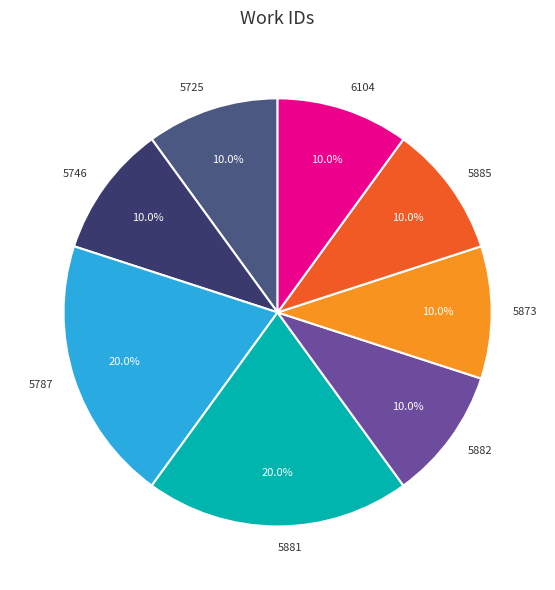

To the nearest percent, what is the average slice percentage?

12%